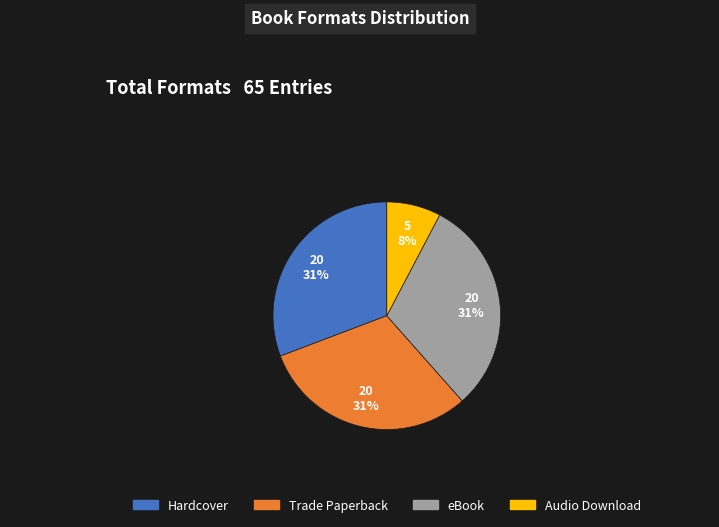

The eBook slice represents 31% of the pie. True or false?

True